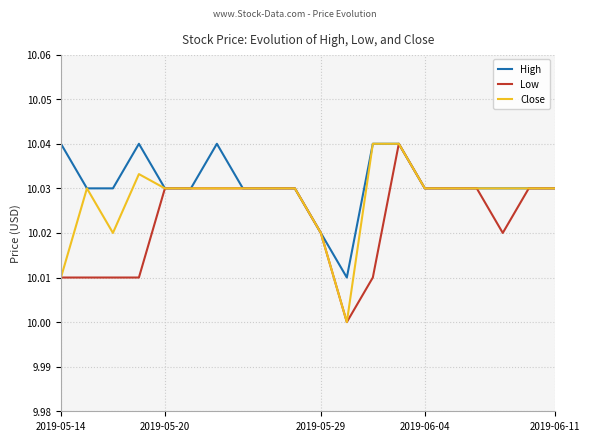

Rank the series by their average value, from lowest to highest.

Low, Close, High